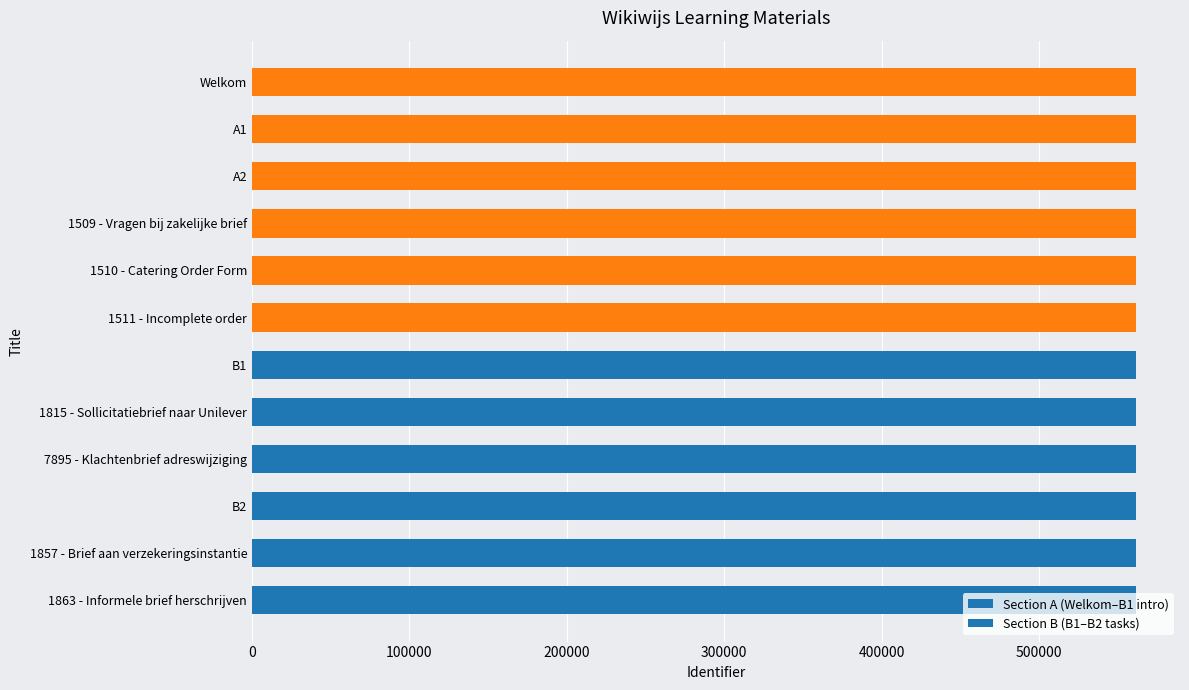

What is the smallest value displayed?

561380